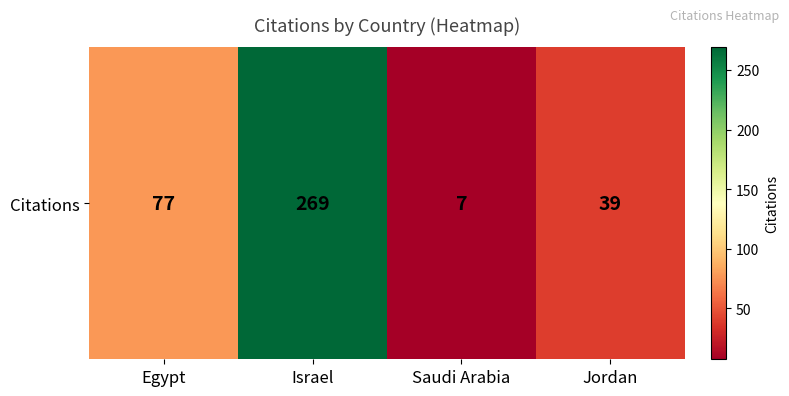

How many values are below 77?

2